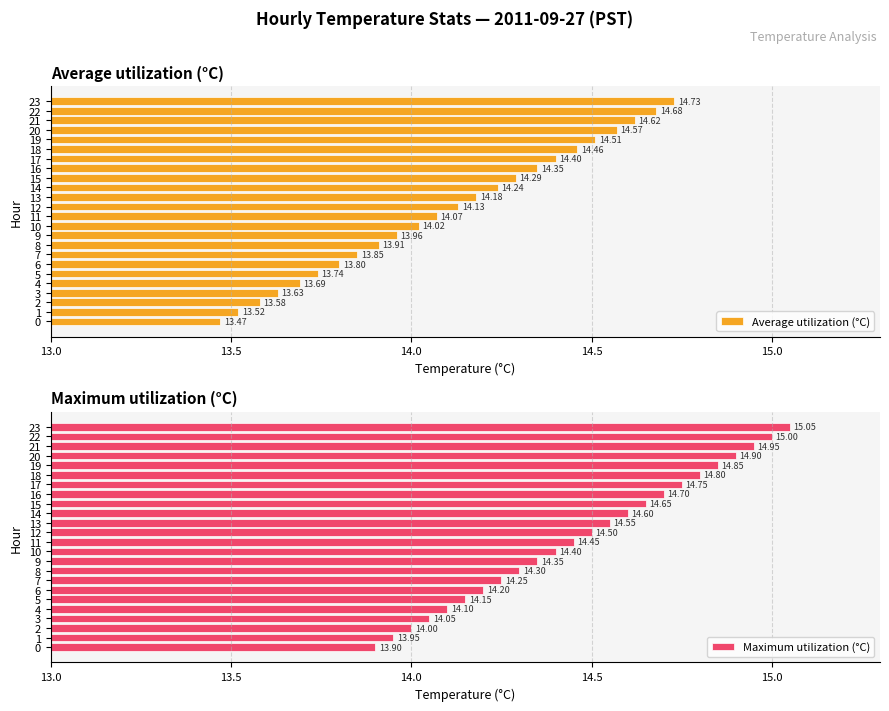

What is the value of the Maximum utilization (°C) bar at the 8th from the left?

14.2